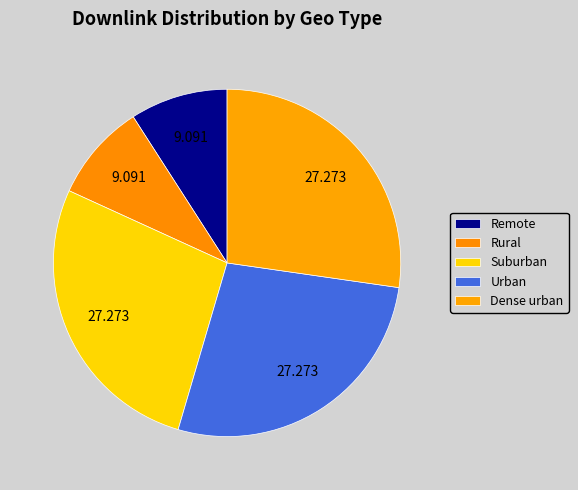

Which category has the smallest portion of the pie?

Remote